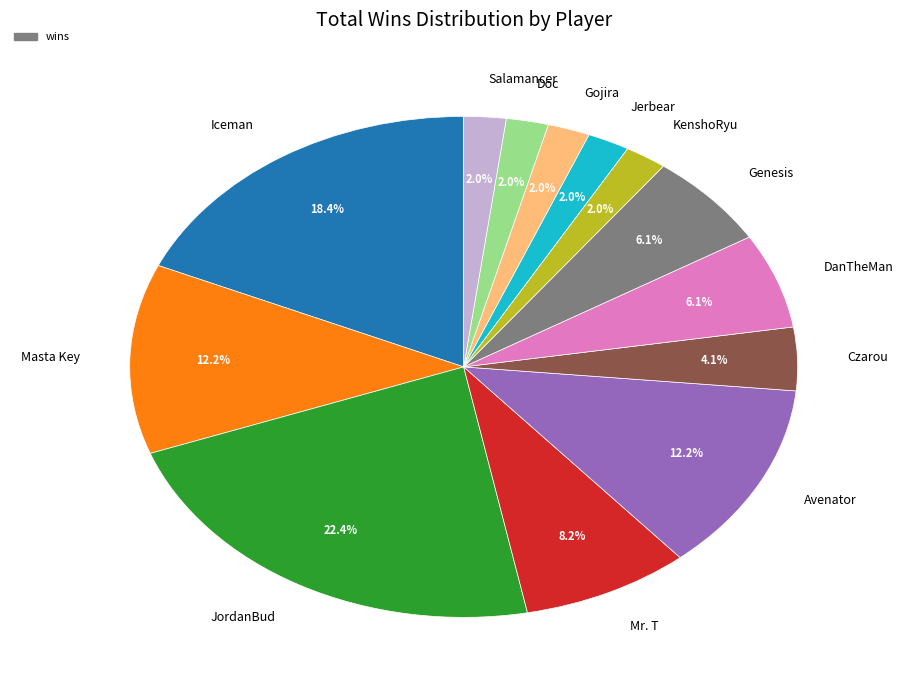

What is the ratio of the value at DanTheMan to the value at Genesis?

1.0